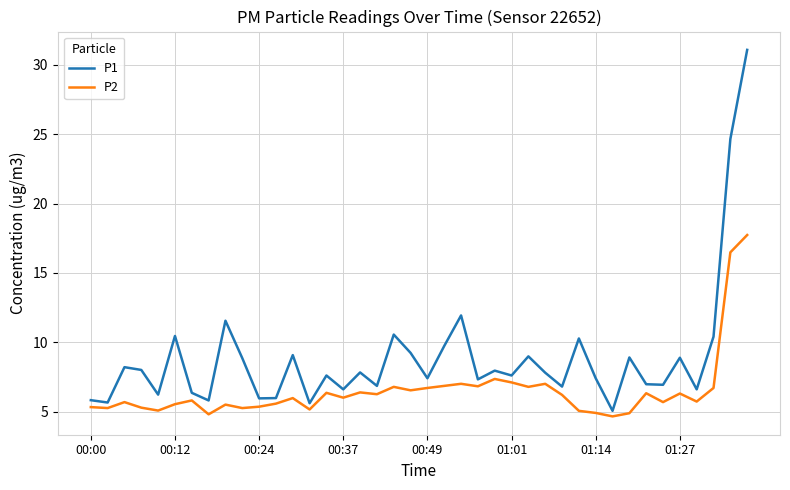

Is this an area chart (filled region under the line)?

No